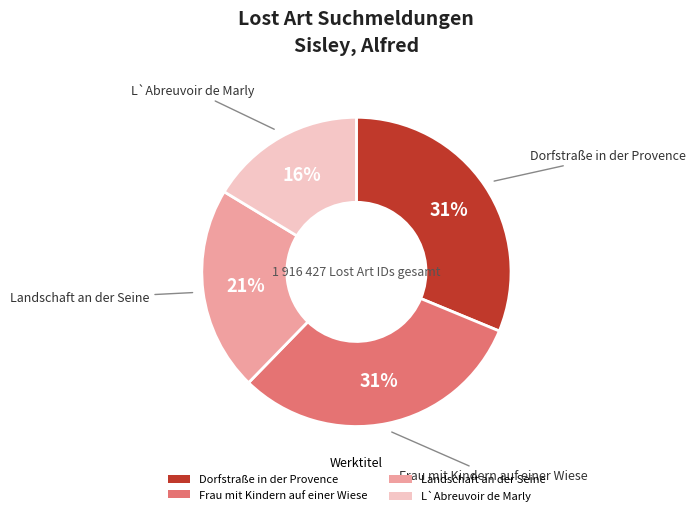

What is the ratio of the value at L`Abreuvoir de Marly to the value at Dorfstraße in der Provence?

0.5